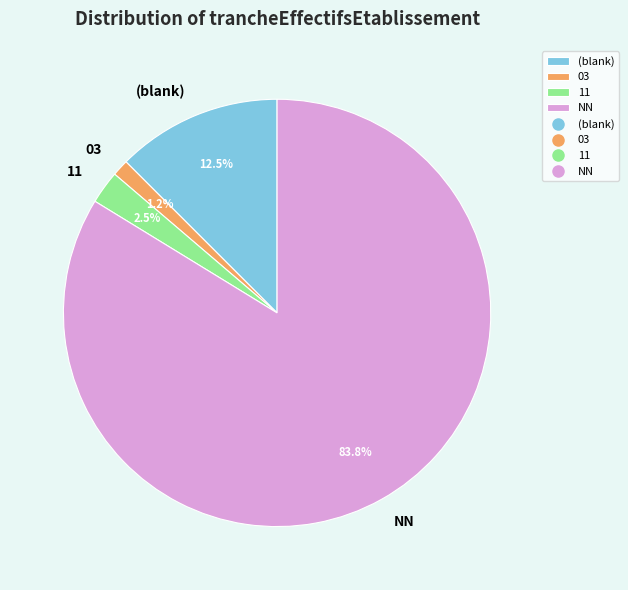

What is the smallest slice in the pie chart?

03